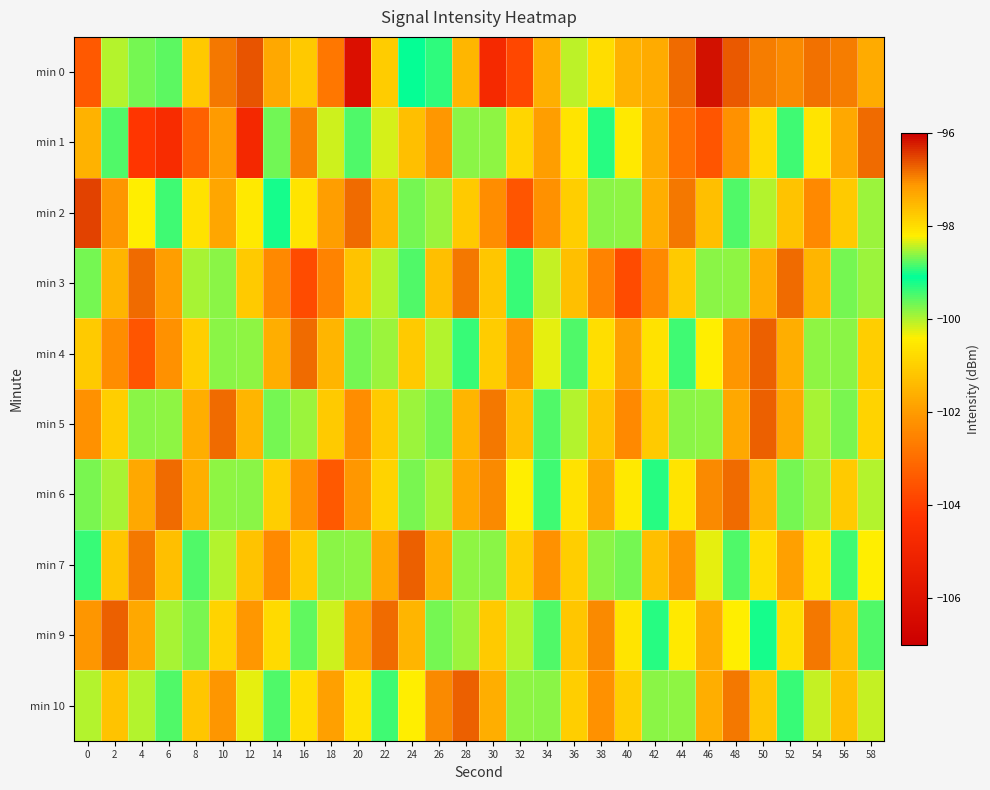

What is the greatest value displayed?

-96.1